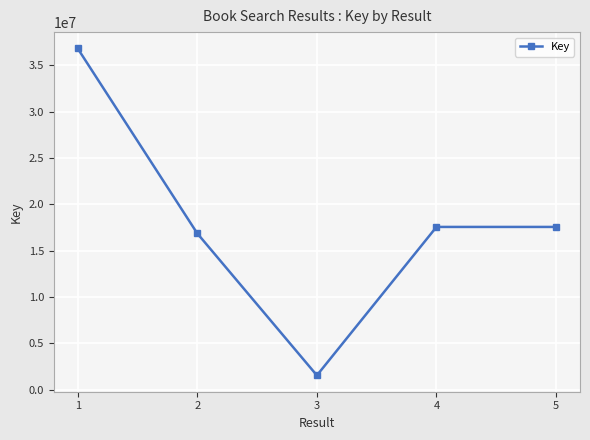

What is the difference between the maximum and minimum values?

35311557